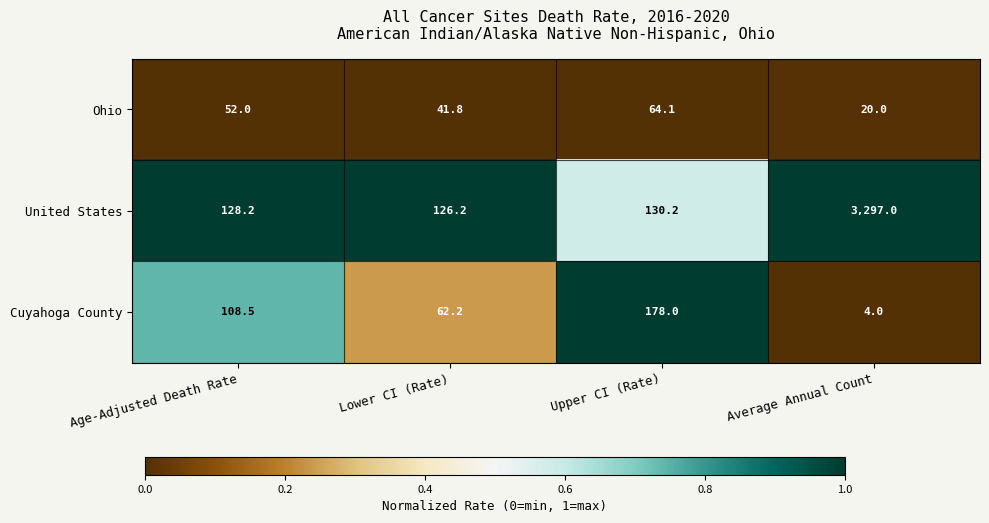

Which category has the lowest value across all series?

Average Annual Count